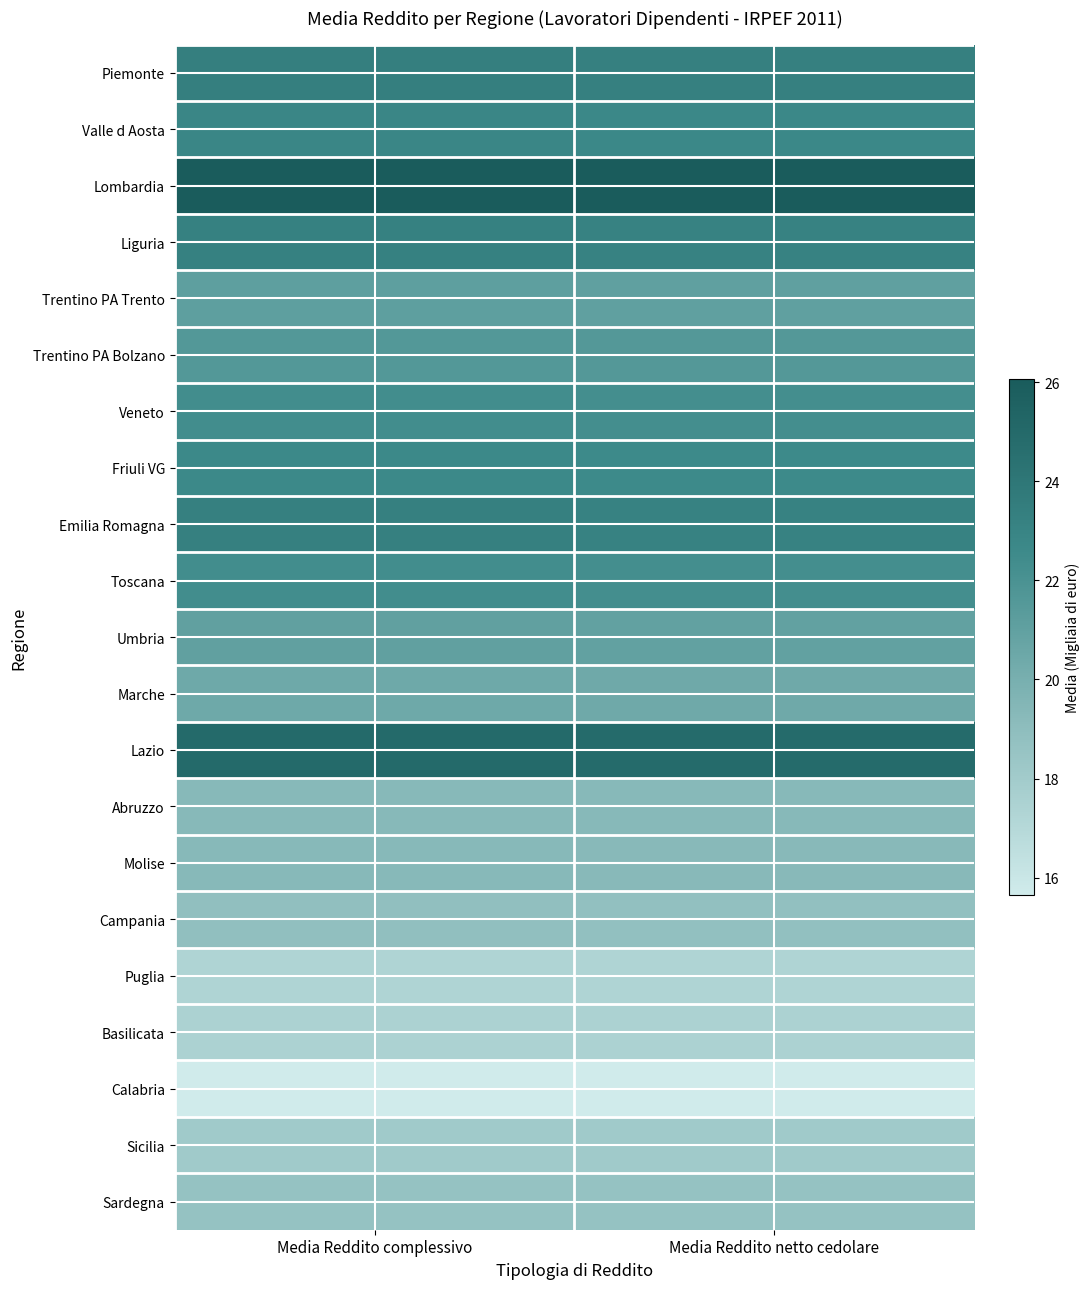

Reading left to right, transcribe all the data shown in this chart.

Piemonte: Media Reddito complessivo=23.3	Media Reddito netto cedolare=23.3
Valle d Aosta: Media Reddito complessivo=22.8	Media Reddito netto cedolare=22.7
Lombardia: Media Reddito complessivo=26.1	Media Reddito netto cedolare=26.0
Liguria: Media Reddito complessivo=23.2	Media Reddito netto cedolare=23.1
Trentino PA Trento: Media Reddito complessivo=21.1	Media Reddito netto cedolare=21.0
Trentino PA Bolzano: Media Reddito complessivo=21.6	Media Reddito netto cedolare=21.6
Veneto: Media Reddito complessivo=22.3	Media Reddito netto cedolare=22.2
Friuli VG: Media Reddito complessivo=22.6	Media Reddito netto cedolare=22.6
Emilia Romagna: Media Reddito complessivo=23.3	Media Reddito netto cedolare=23.2
Toscana: Media Reddito complessivo=22.3	Media Reddito netto cedolare=22.2
Umbria: Media Reddito complessivo=21.0	Media Reddito netto cedolare=20.9
Marche: Media Reddito complessivo=20.4	Media Reddito netto cedolare=20.4
Lazio: Media Reddito complessivo=25.0	Media Reddito netto cedolare=24.9
Abruzzo: Media Reddito complessivo=19.3	Media Reddito netto cedolare=19.3
Molise: Media Reddito complessivo=19.3	Media Reddito netto cedolare=19.3
Campania: Media Reddito complessivo=18.8	Media Reddito netto cedolare=18.8
Puglia: Media Reddito complessivo=17.4	Media Reddito netto cedolare=17.3
Basilicata: Media Reddito complessivo=17.5	Media Reddito netto cedolare=17.5
Calabria: Media Reddito complessivo=15.7	Media Reddito netto cedolare=15.7
Sicilia: Media Reddito complessivo=18.1	Media Reddito netto cedolare=18.1
Sardegna: Media Reddito complessivo=18.6	Media Reddito netto cedolare=18.6